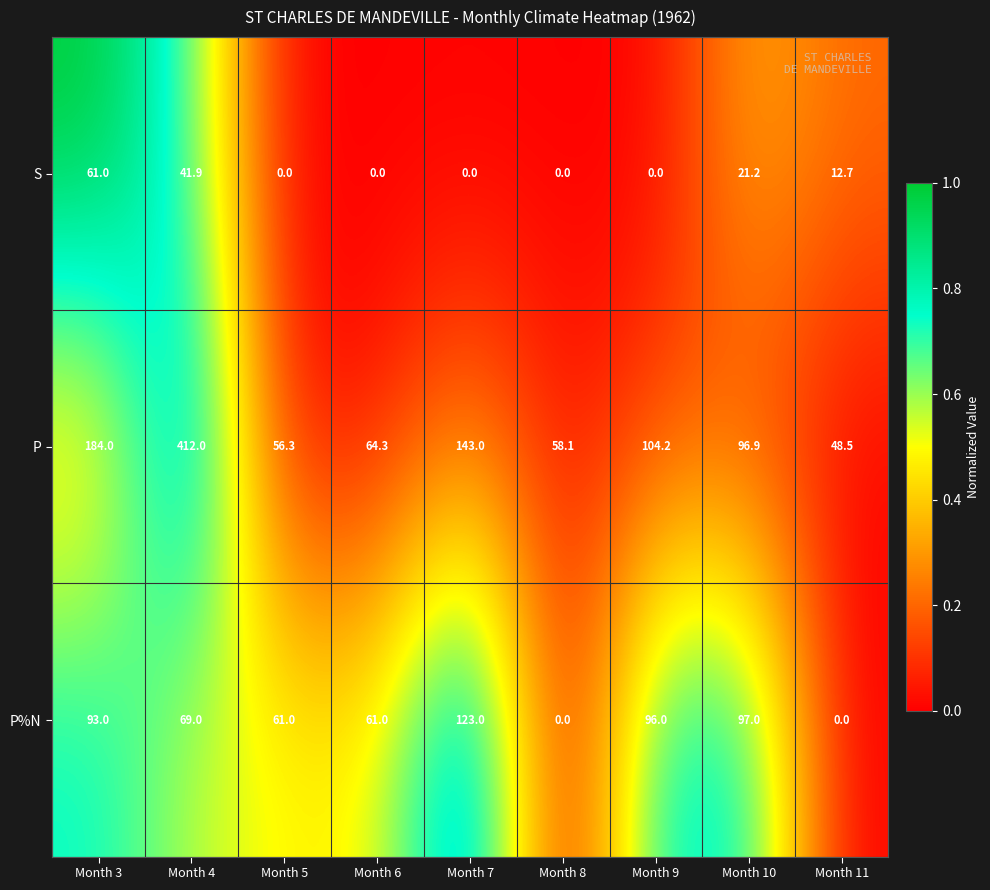

What is the average value of the P series?

129.7